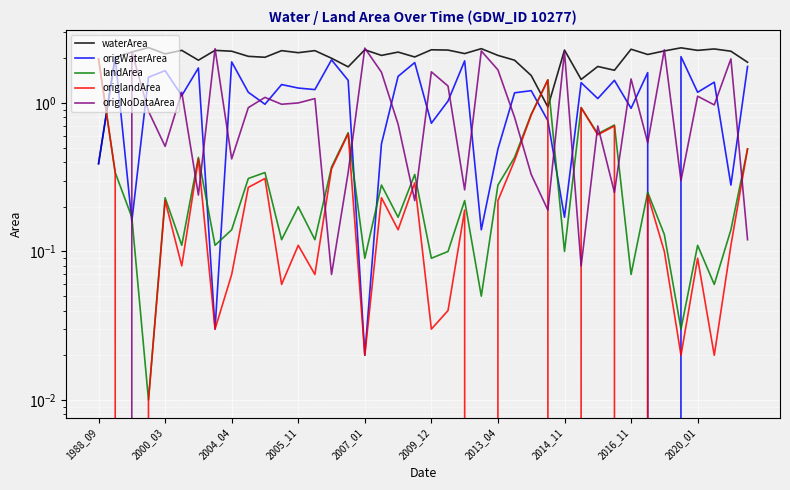

What is the approximate value of origWaterArea at 37?

1.4